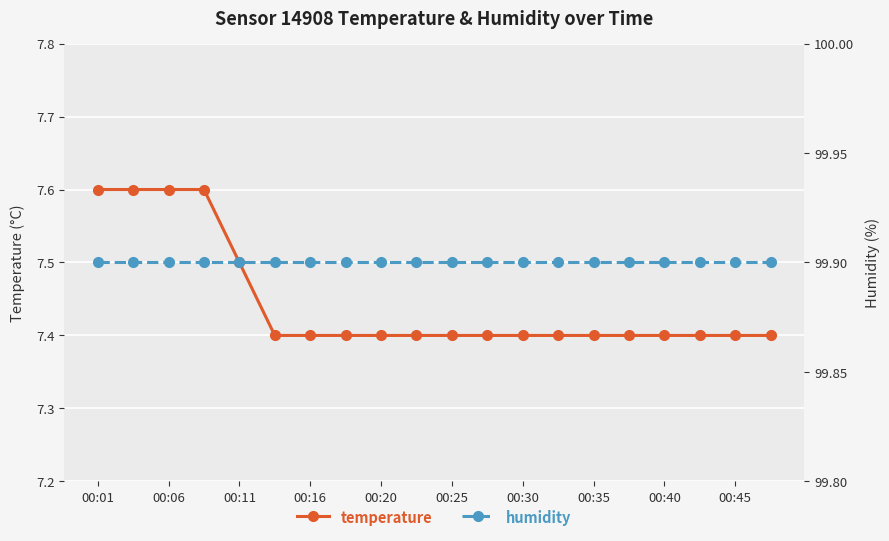

How many temperature values are between 7 and 8?

20